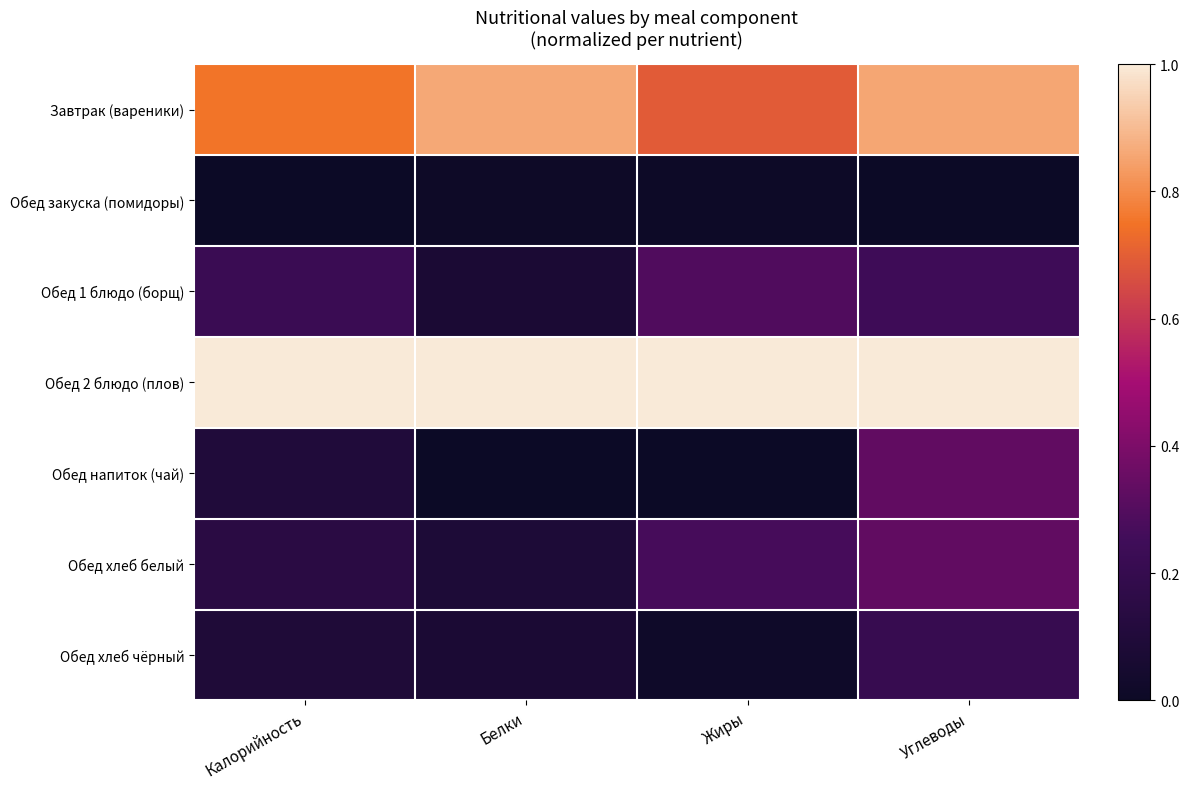

Rank the series at Калорийность from highest to lowest value.

Обед 2 блюдо (плов), Завтрак (вареники), Обед 1 блюдо (борщ), Обед хлеб белый, Обед напиток (чай), Обед хлеб чёрный, Обед закуска (помидоры)